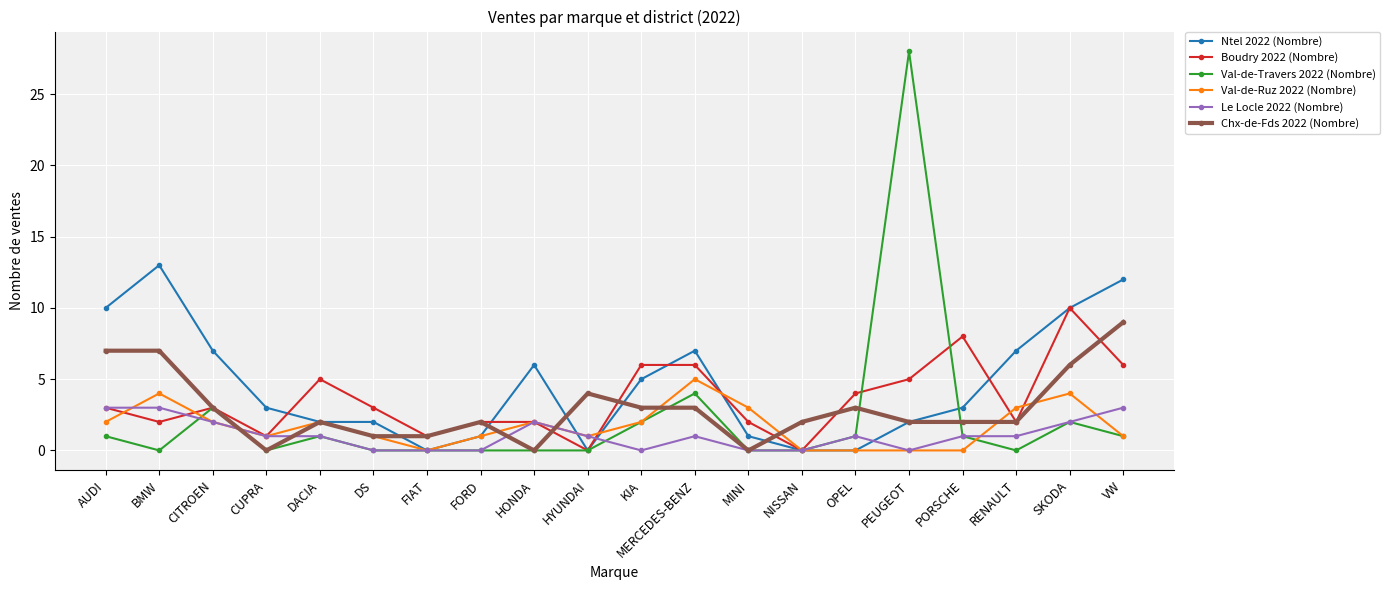

What is the difference between the maximum and minimum values in the Chx-de-Fds 2022 (Nombre) series?

9